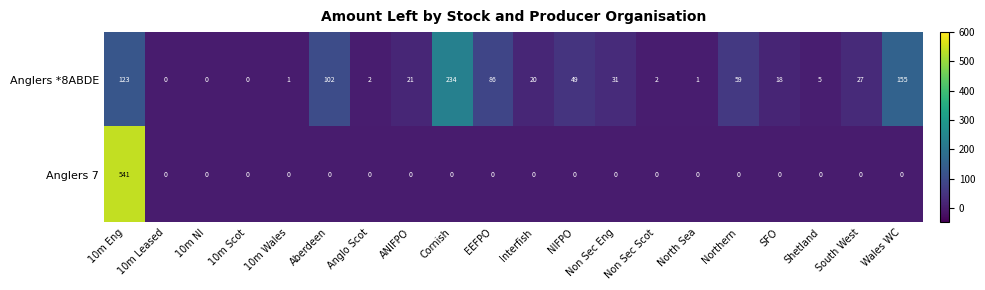

The Anglers 7 series shows -269 at EEFPO. True or false?

False